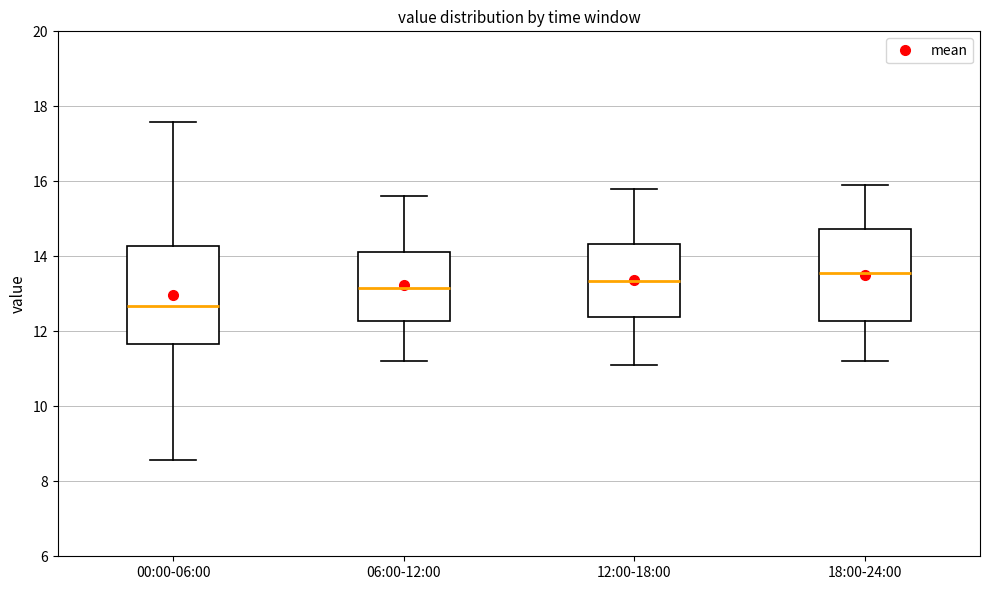

Which box has the lowest median line?

00:00-06:00